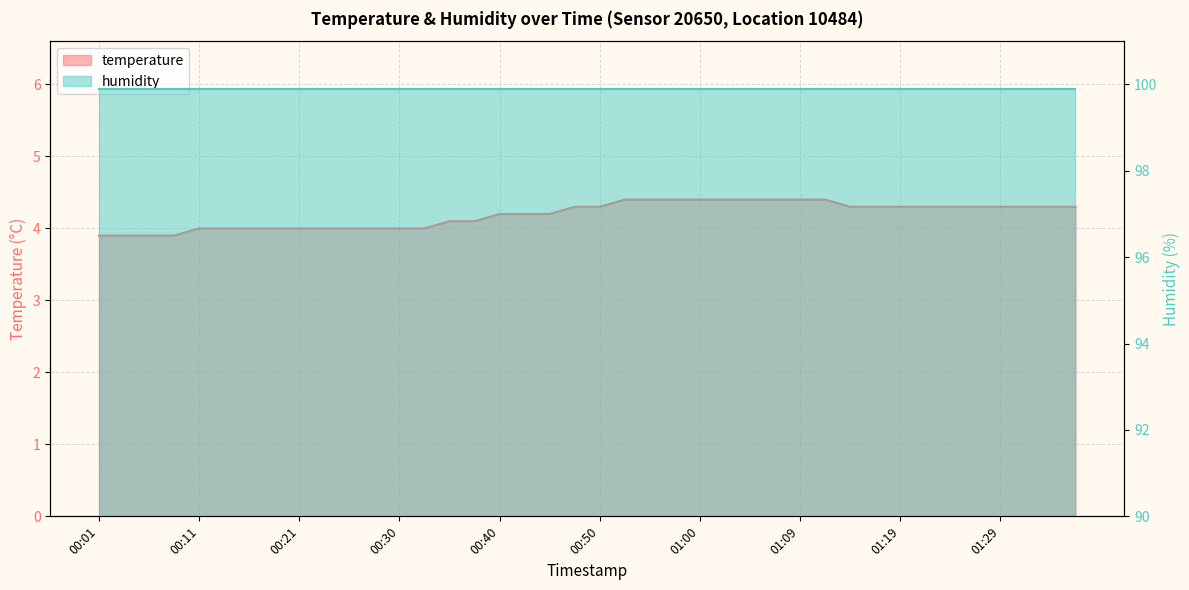

At which label is the value closest to 4?

00:11